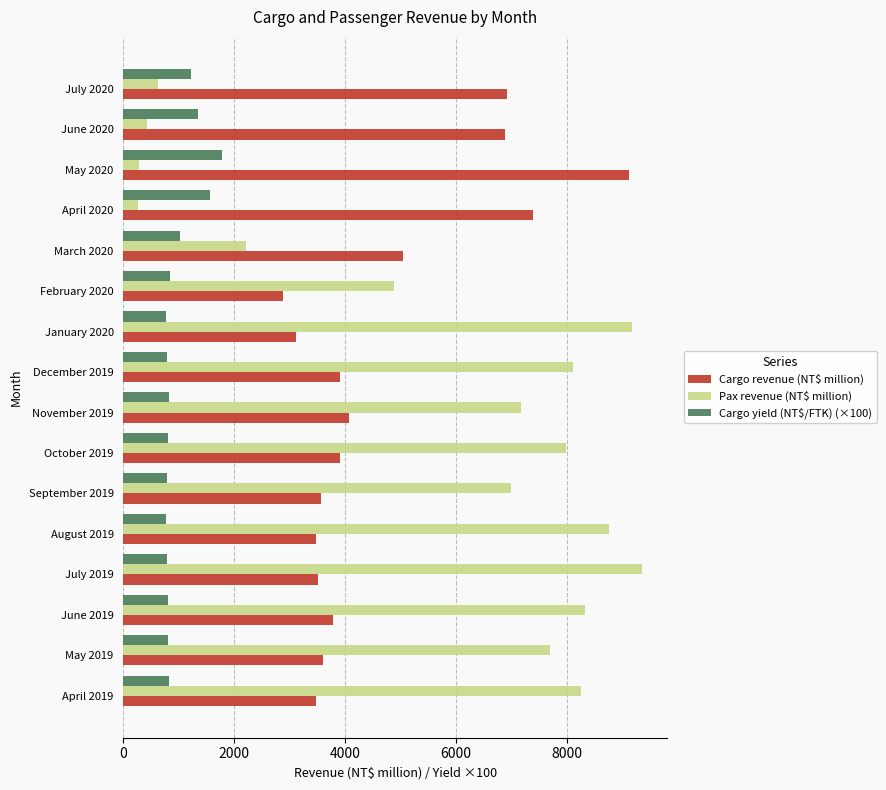

What is the minimum value shown in the chart?

270.0